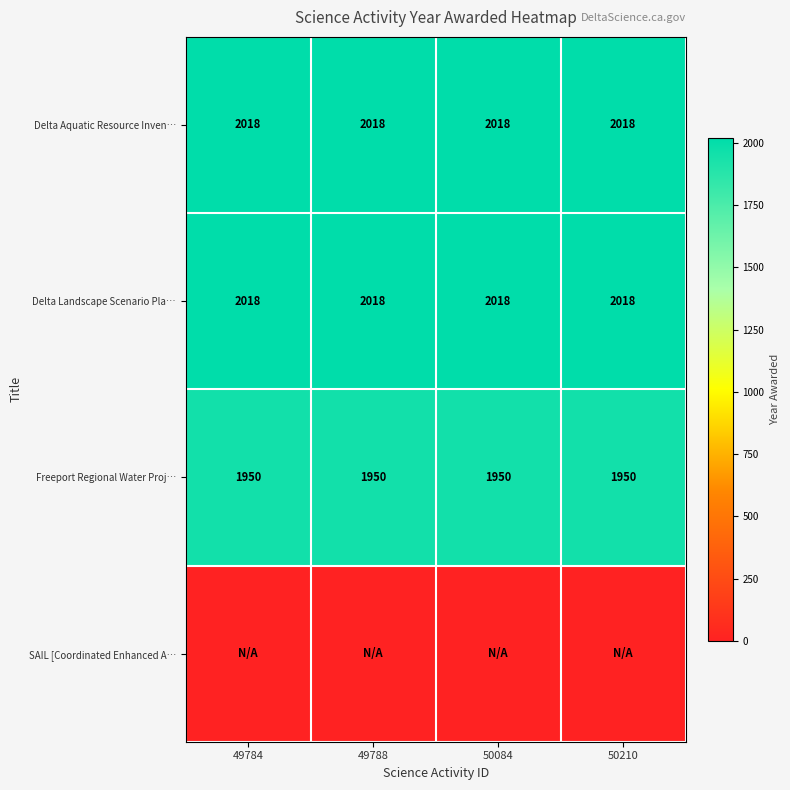

What is the highest value of the Delta Landscape Scenario Pla… series?

2018